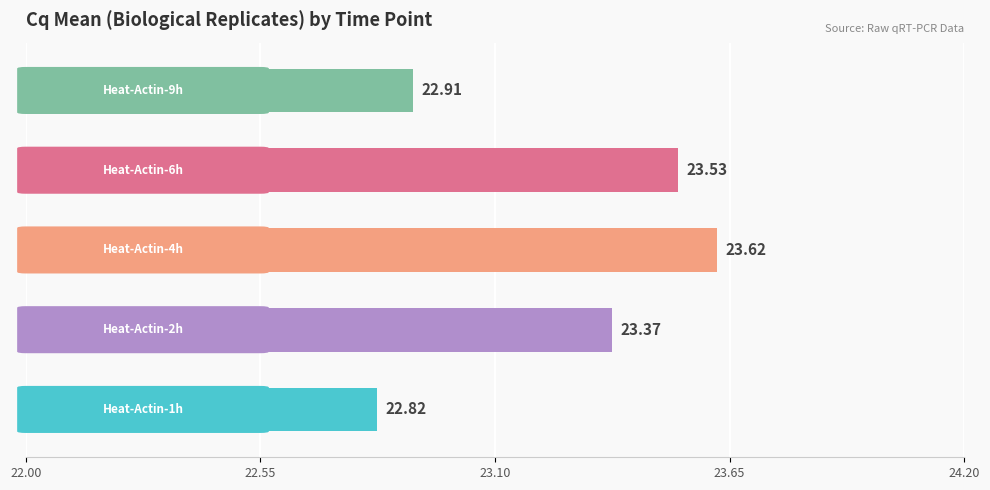

How many bars are there in total?

5